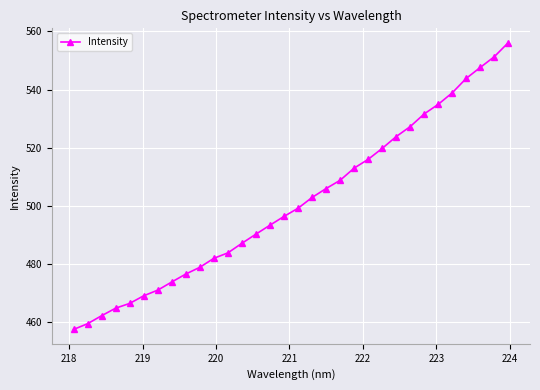

What is the maximum value shown in the chart?

556.1